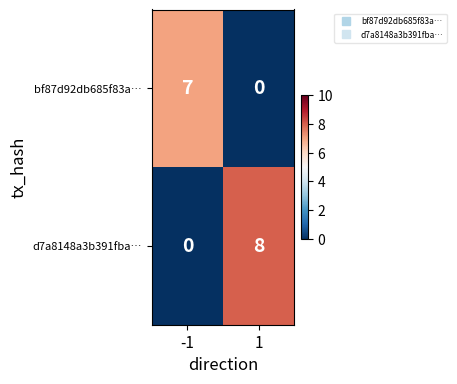

At which category is the sum across all series the highest?

1